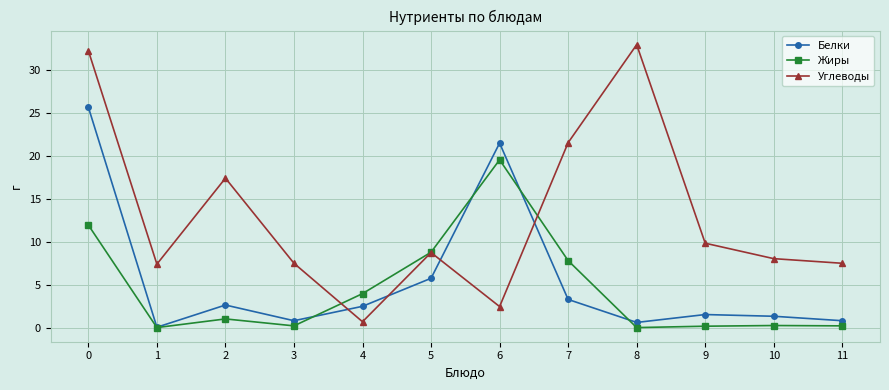

At which category does Жиры reach its first local valley?

1